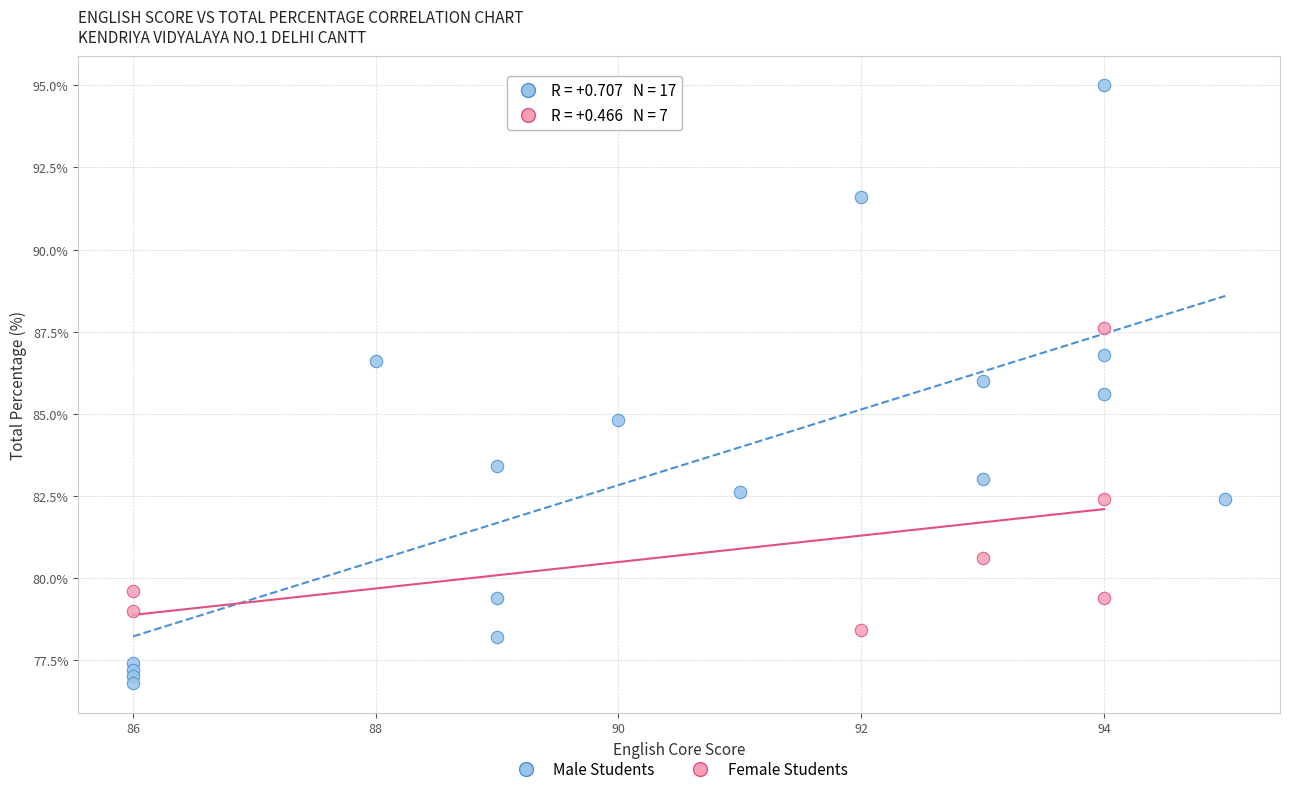

Which series contains the highest Y value?

Male Students